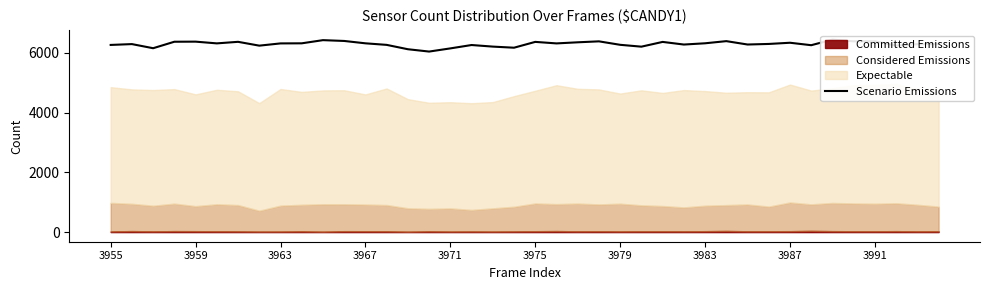

Does the chart display data point markers on the line(s)?

No